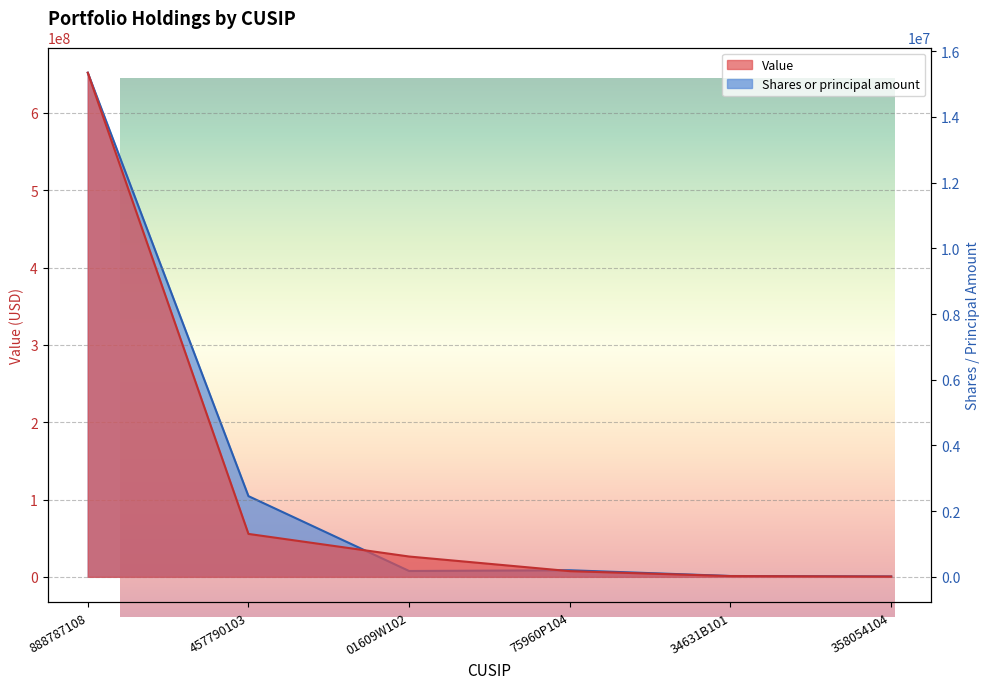

What are all the series names shown in the legend?

Value, Shares or principal amount